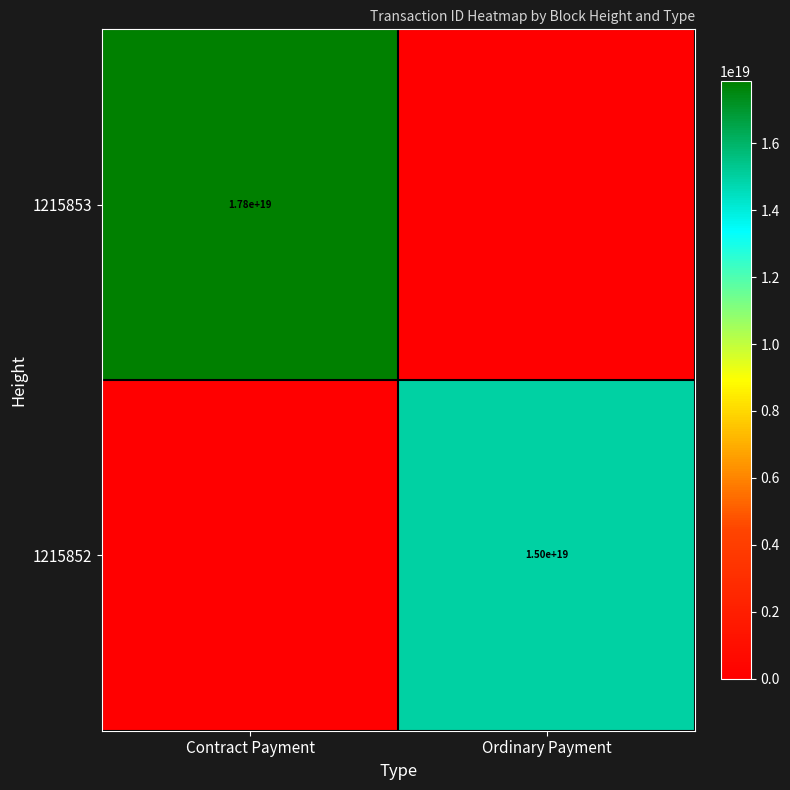

True or false: 1215852 has a value of 8178091422528769024 at Ordinary Payment.

False